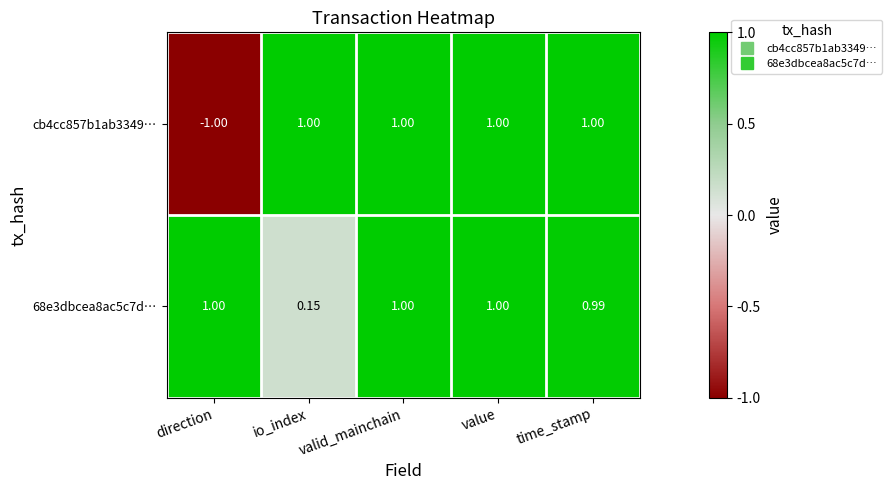

How many values in the cb4cc857b1ab3349… series are below 1?

1